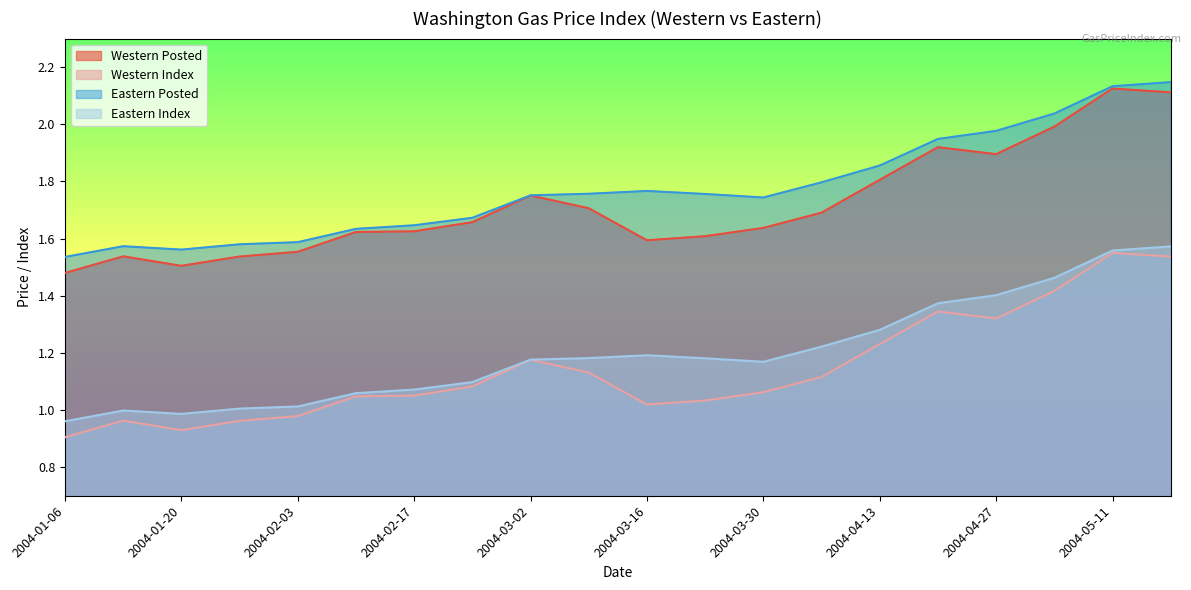

True or false: Eastern Index and Western Index cross at least once.

False